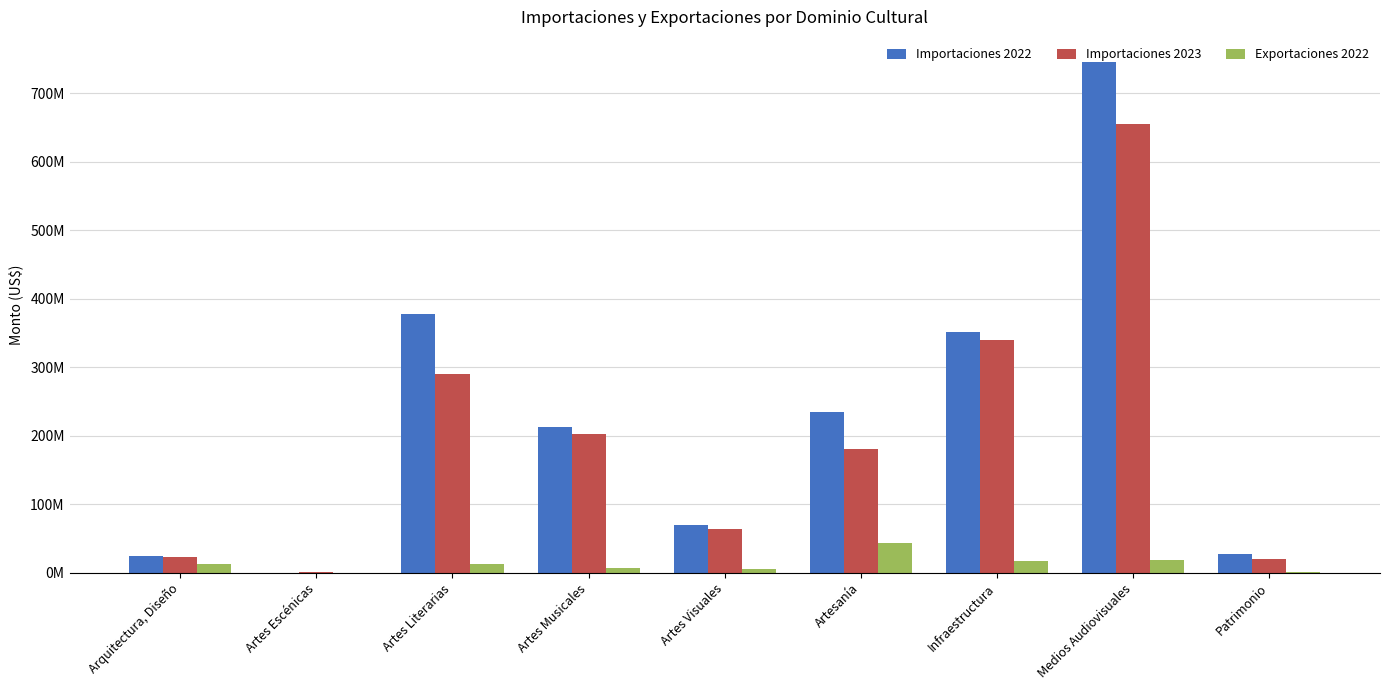

The Exportaciones 2022 series shows 71031.1 at Artes Escénicas. True or false?

False